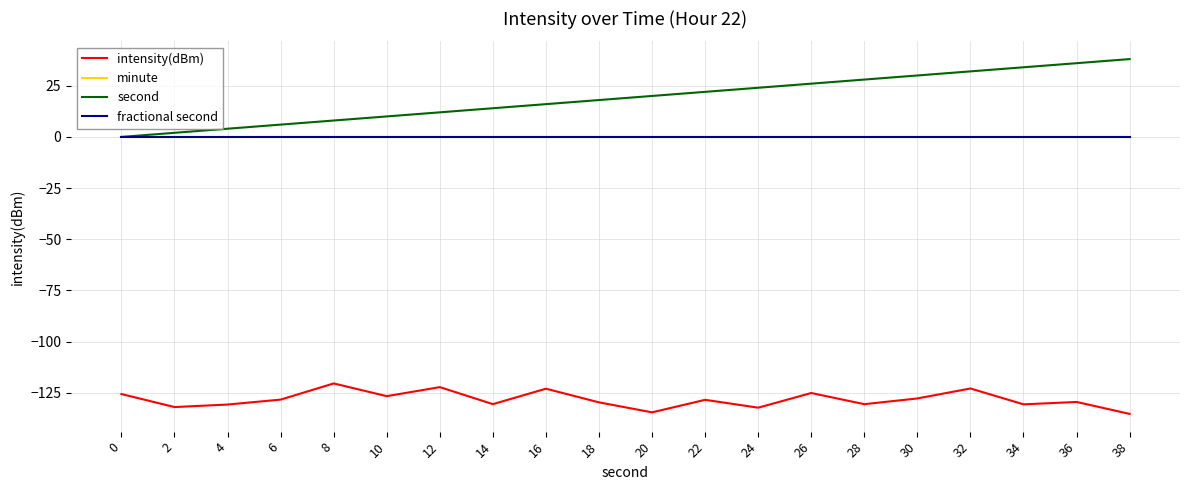

Does the chart have visible grid lines?

Yes